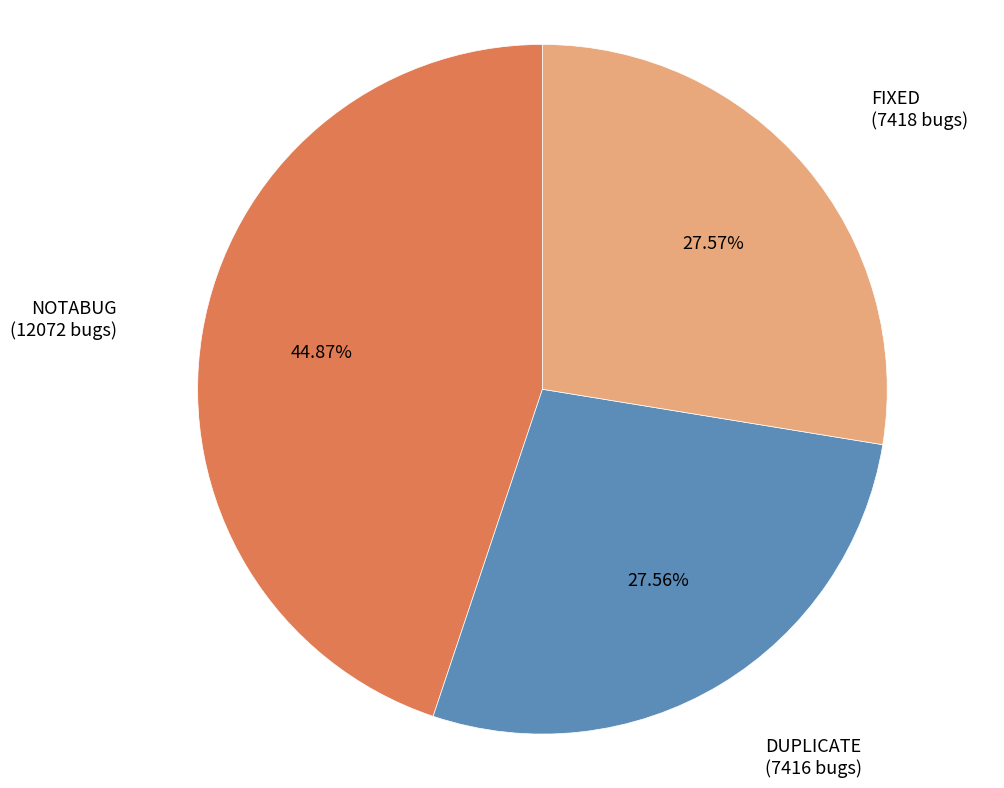

Is there a majority slice in this chart?

No